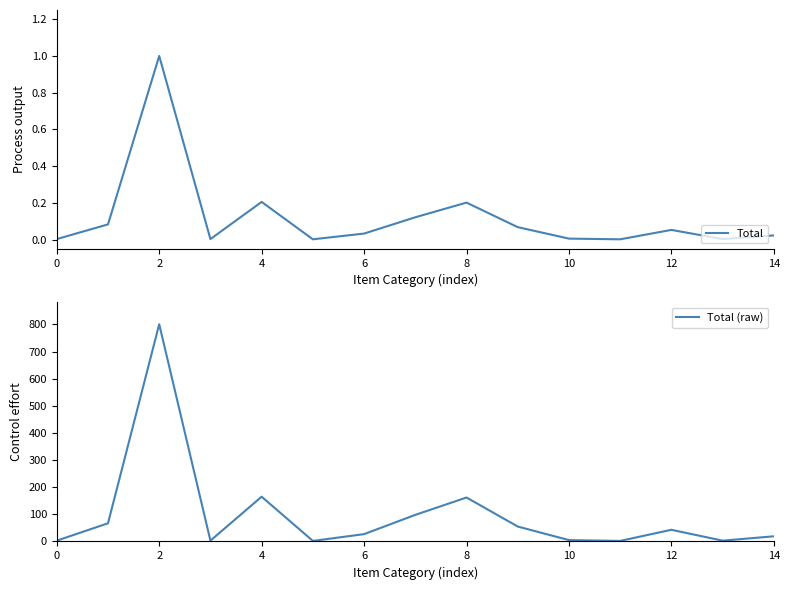

True or false: Total and Total (raw) cross at least once.

False